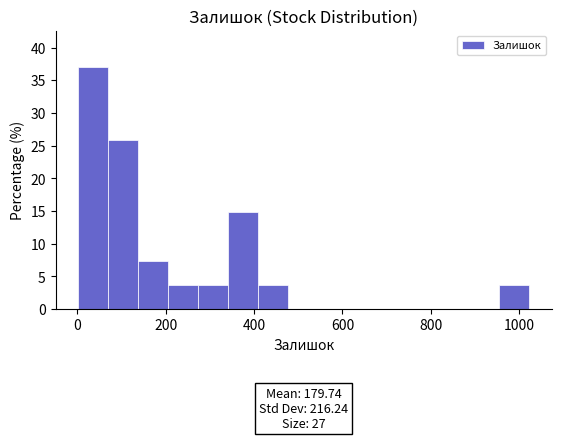

Read against the x-axis, roughly where is the centre of the tallest bar?

40